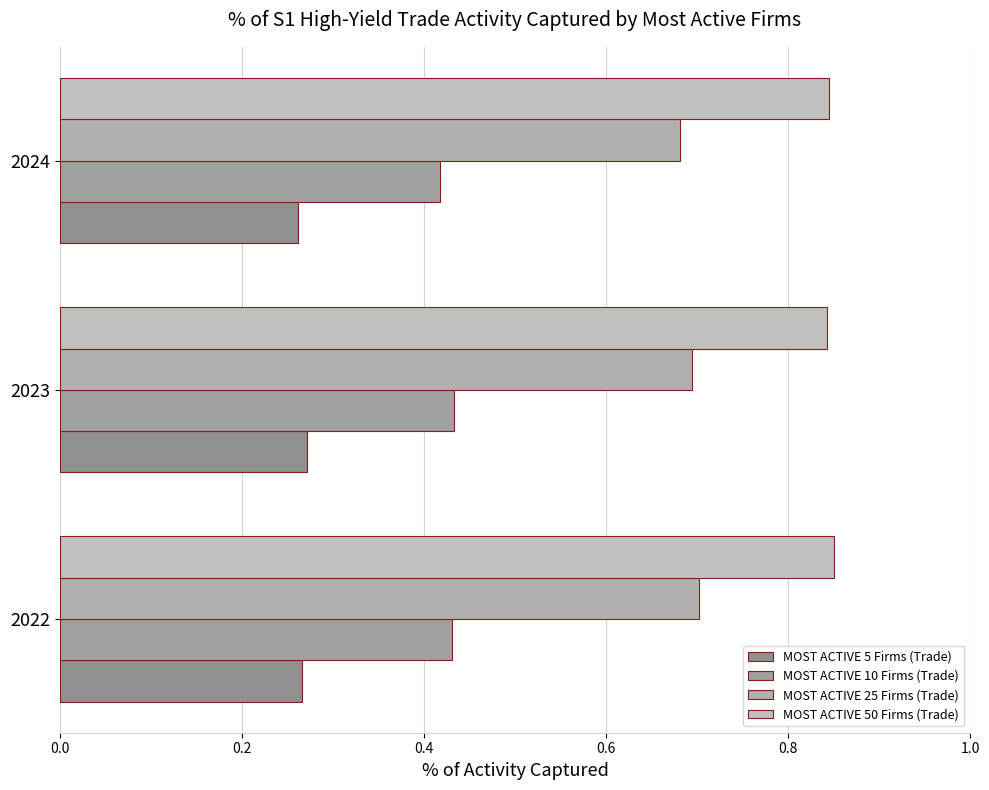

Reading right to left, list all the values displayed in this chart.

MOST ACTIVE 5 Firms (Trade): 0.3	0.3	0.3
MOST ACTIVE 10 Firms (Trade): 0.4	0.4	0.4
MOST ACTIVE 25 Firms (Trade): 0.7	0.7	0.7
MOST ACTIVE 50 Firms (Trade): 0.8	0.8	0.8